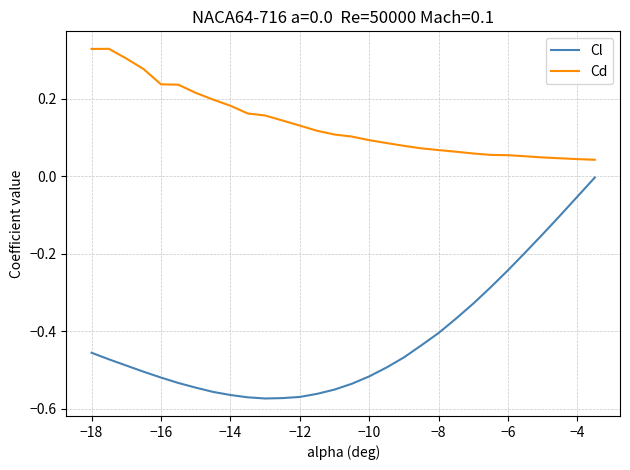

Is this an area chart (filled region under the line)?

No